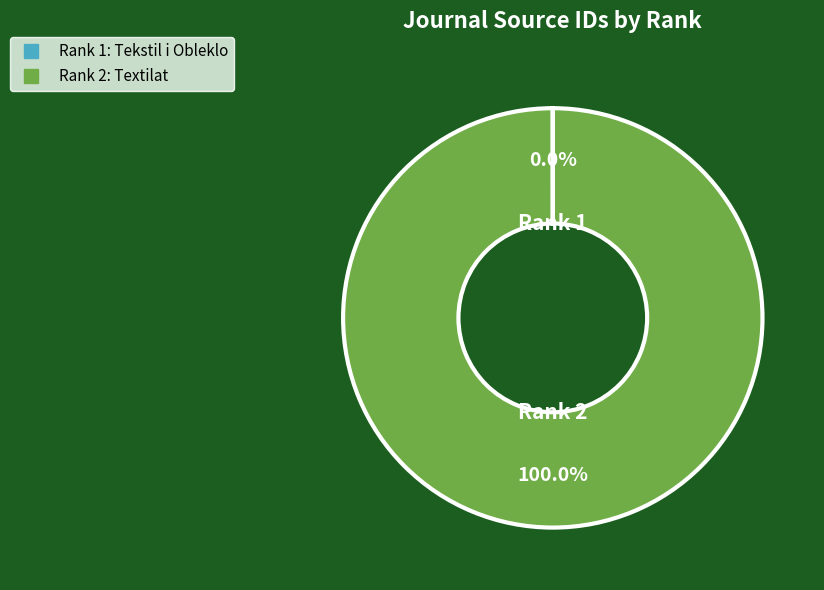

Is there a majority slice in this chart?

Yes